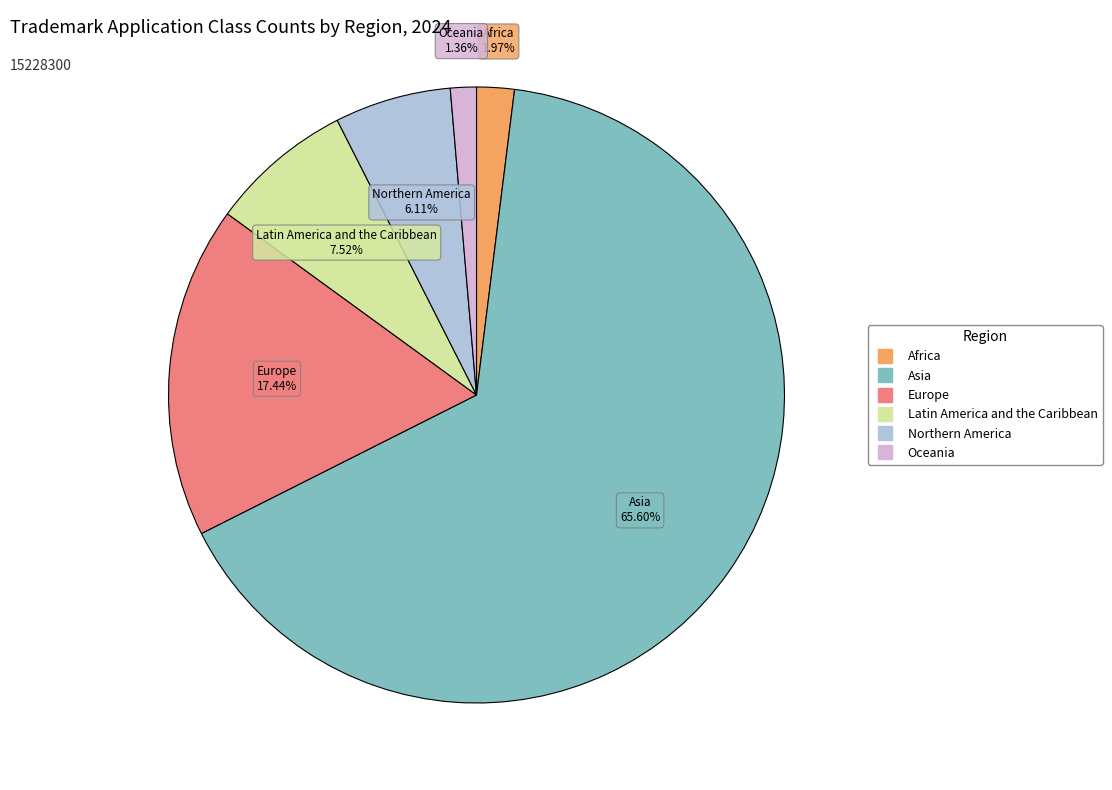

How many slices are in this pie chart?

6